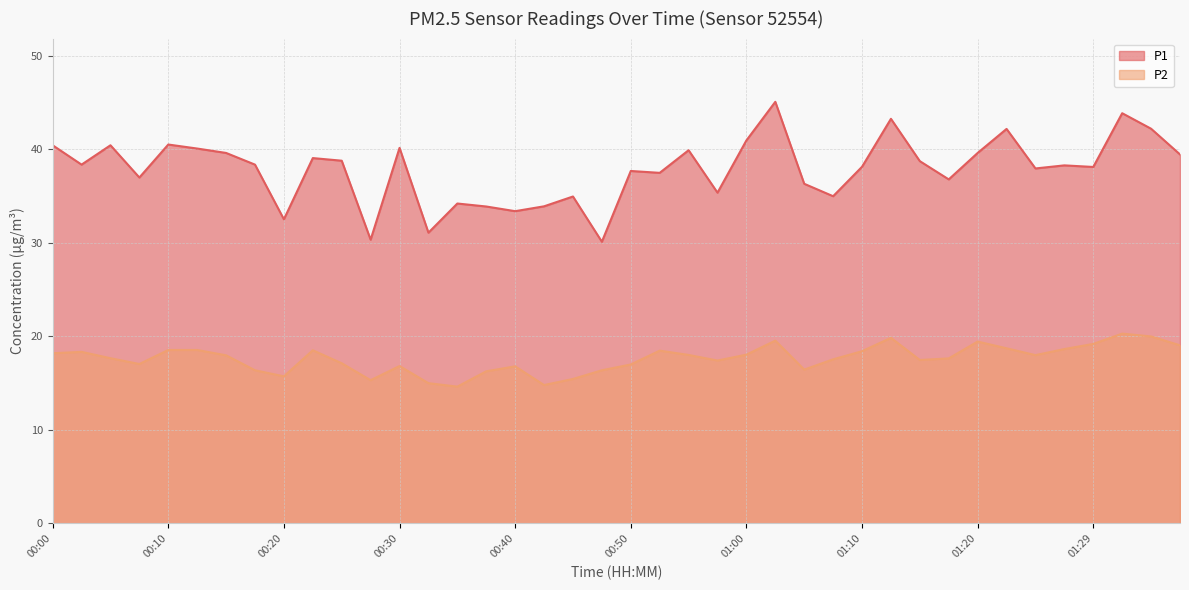

What is the label of the 14th point from the right?

01:05